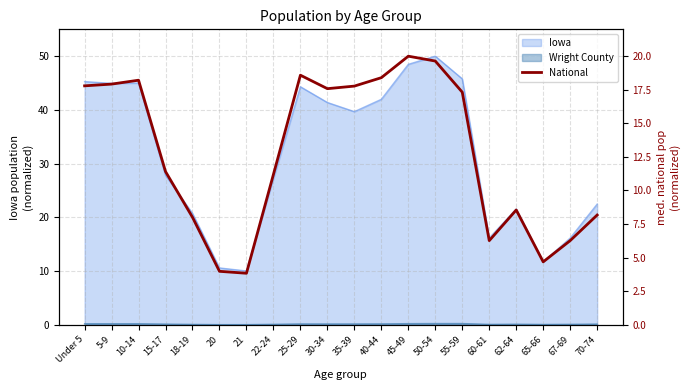

Between 65-66 and 60-61, which is larger?

60-61